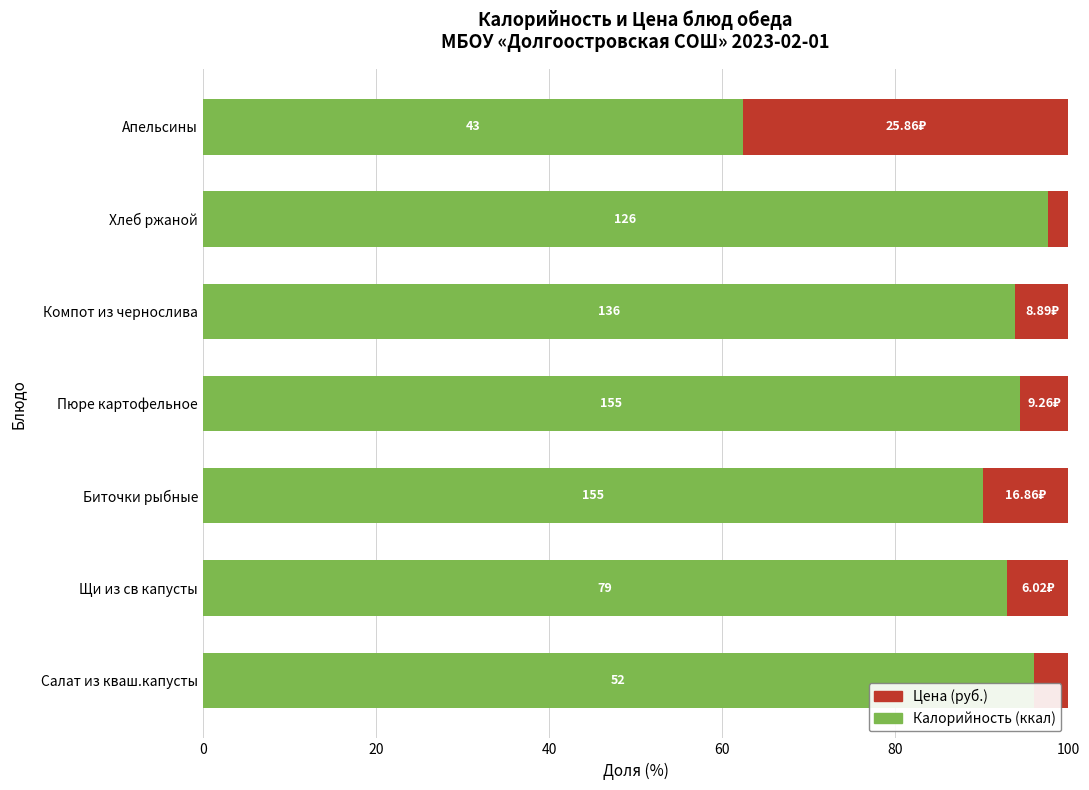

What position from the left is Апельсины?

7